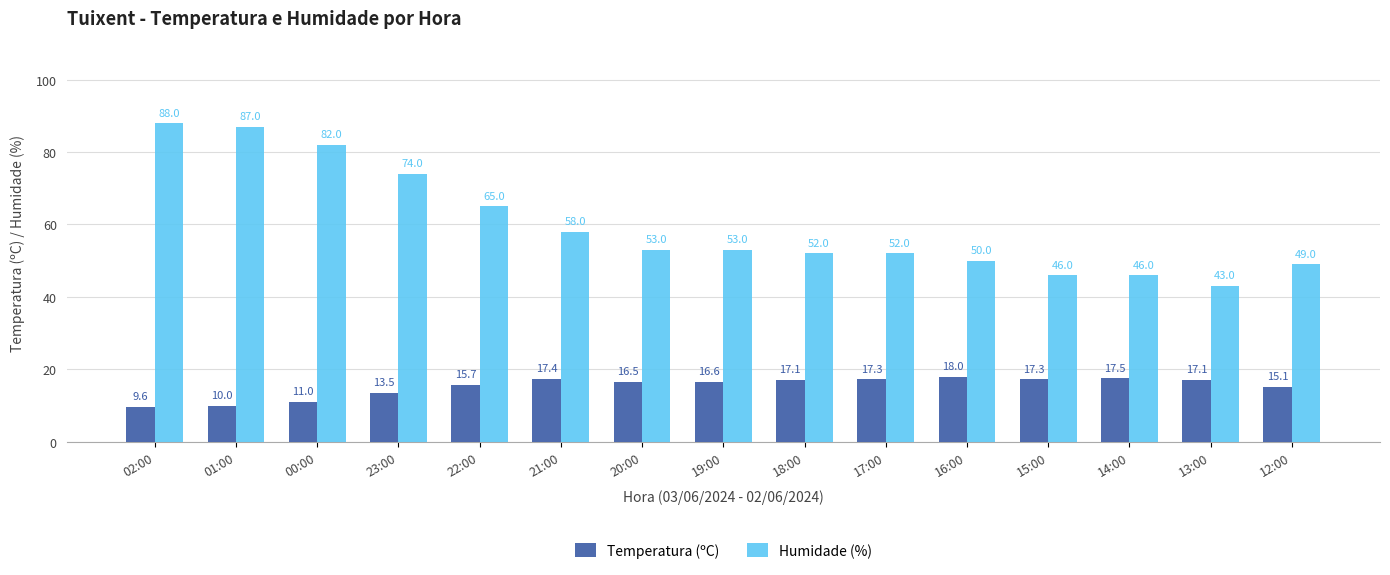

What is the total value across all series at 20:00?

69.5